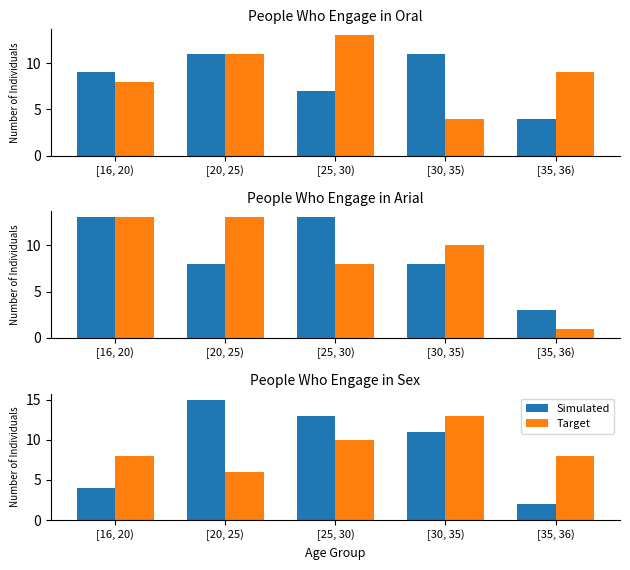

The Simulated series shows 6 at [20, 25). True or false?

False